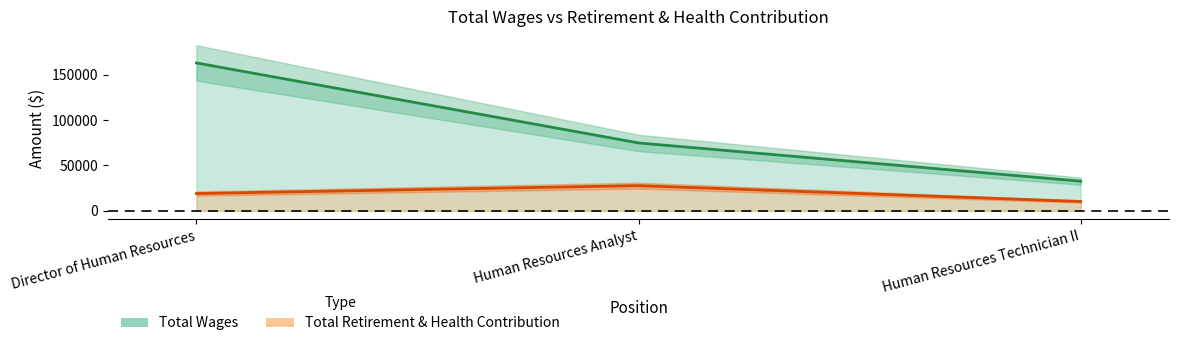

Rank the series by their maximum value, from highest to lowest.

Total Wages, Total Retirement & Health Contribution